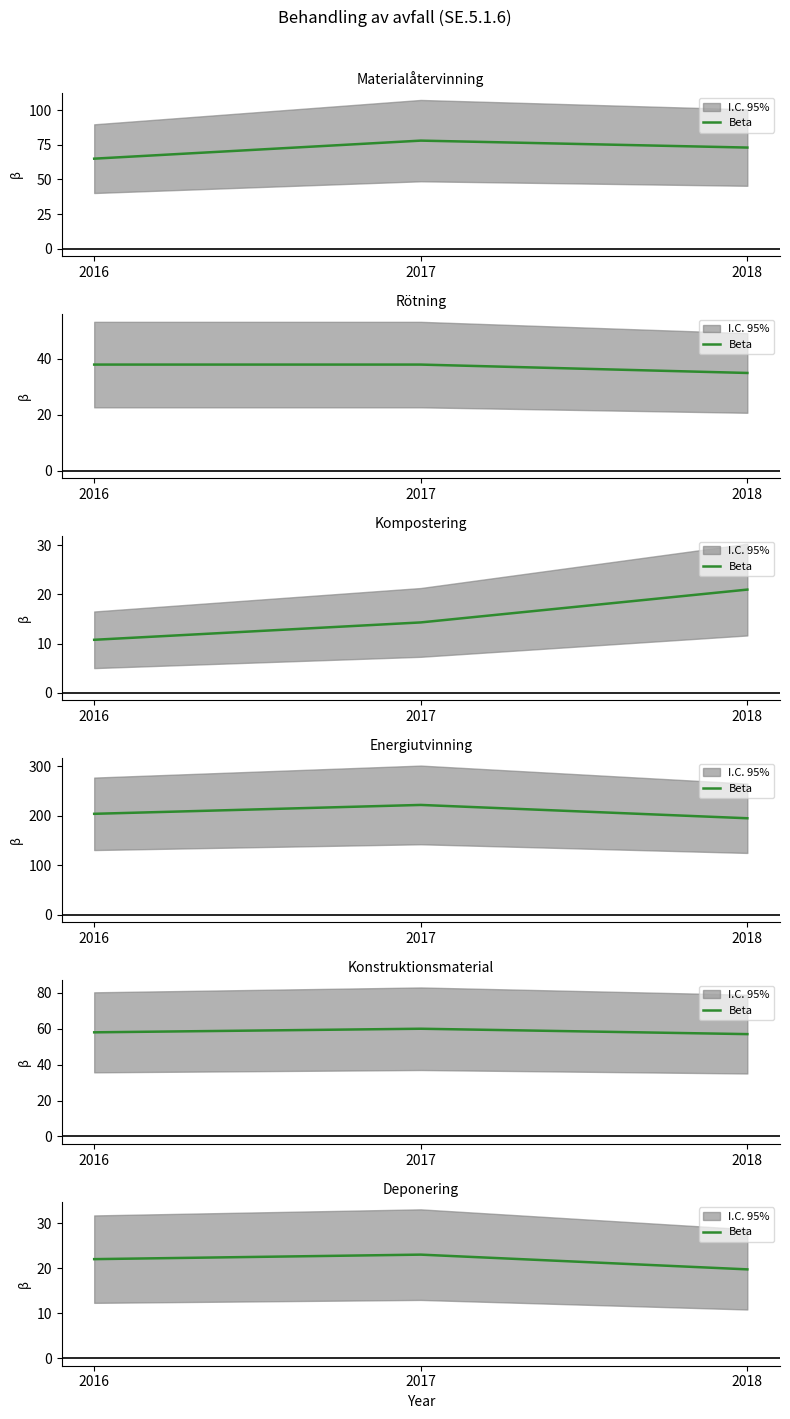

What is the value of the 2nd point from the left?

23.0